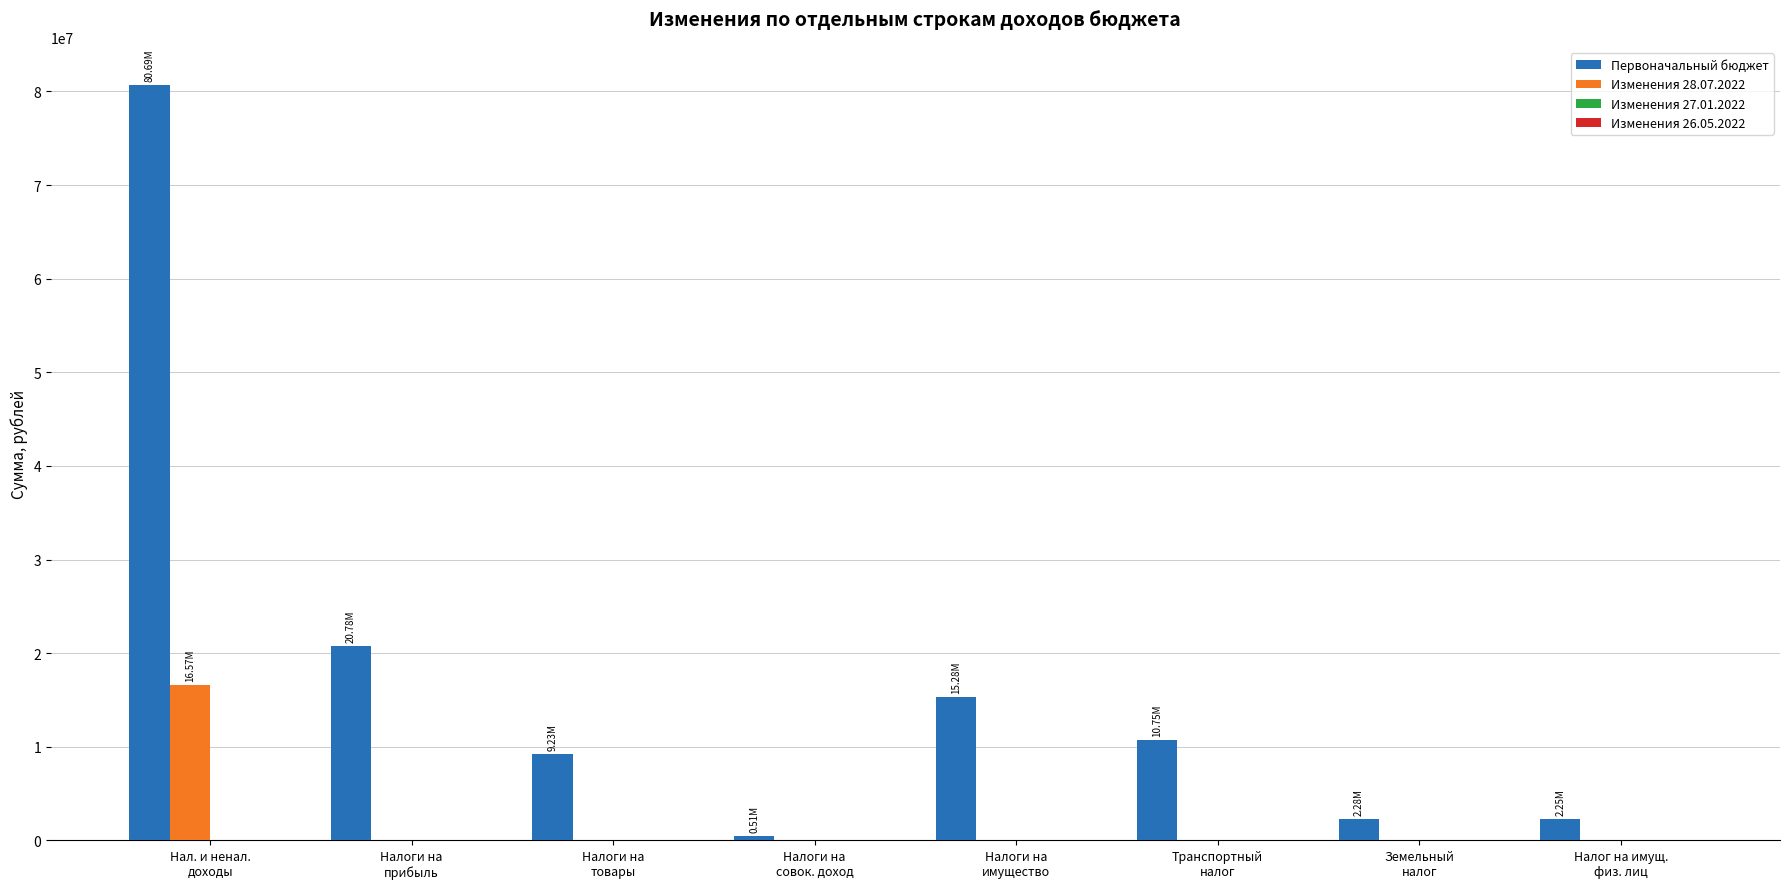

What is the sum of all Изменения 28.07.2022 values?

16565850.0